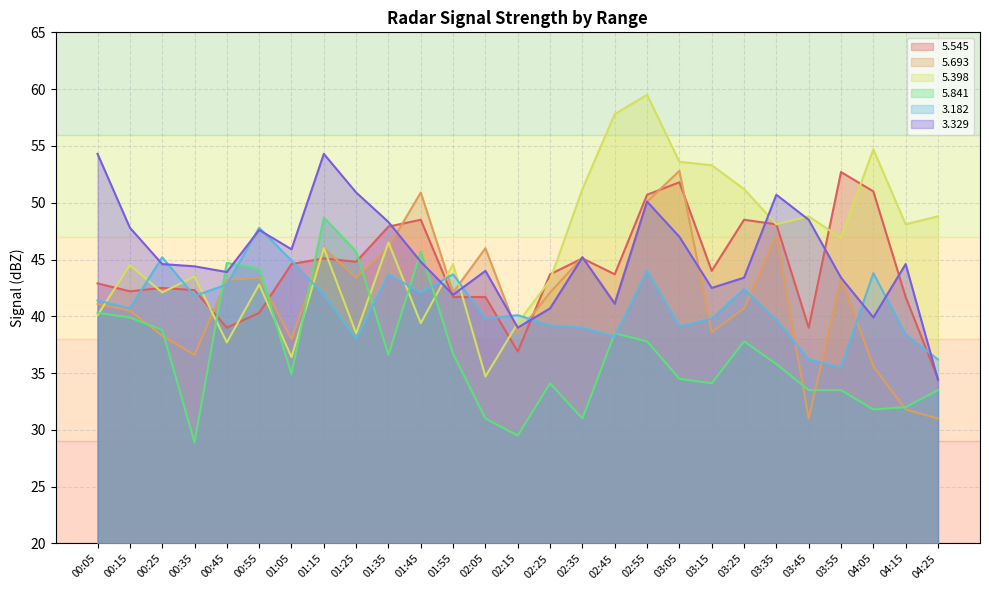

How many data points in   5.693 are above 42?

14